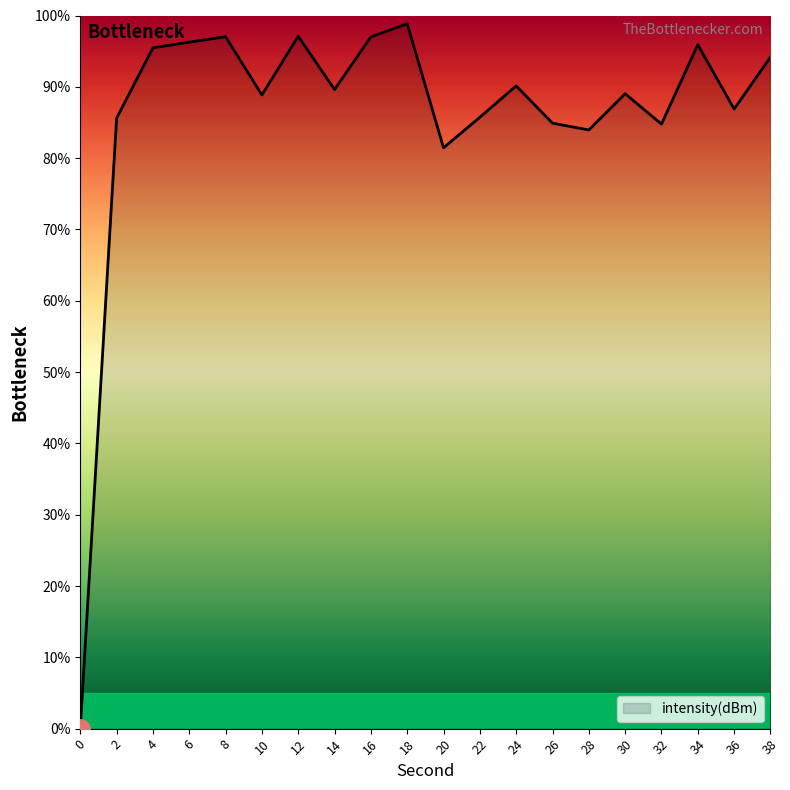

What is the maximum value shown in the chart?

98.8